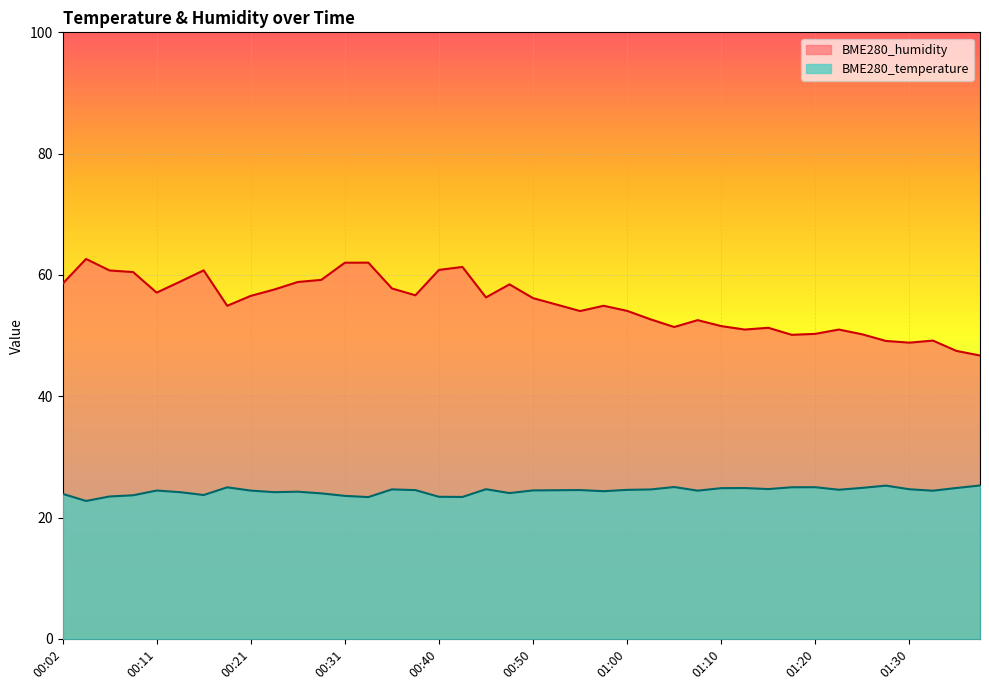

What value does the BME280_humidity series have at 01:15?

51.3